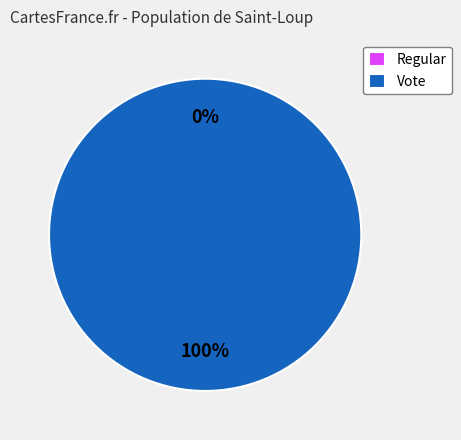

How many slices are in this pie chart?

2